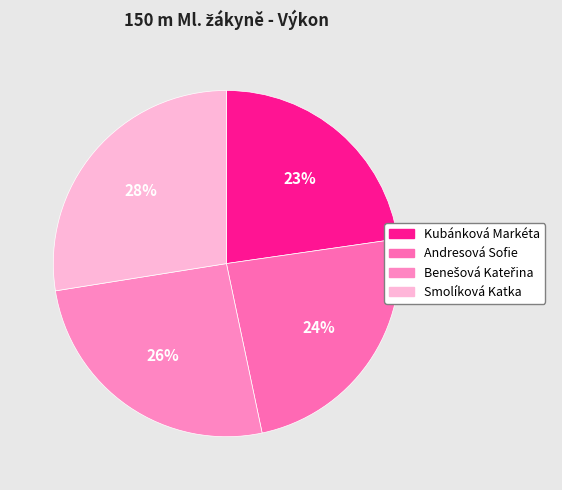

Combined, what portion of the pie is Kubánková Markéta and Smolíková Katka?

50.2%